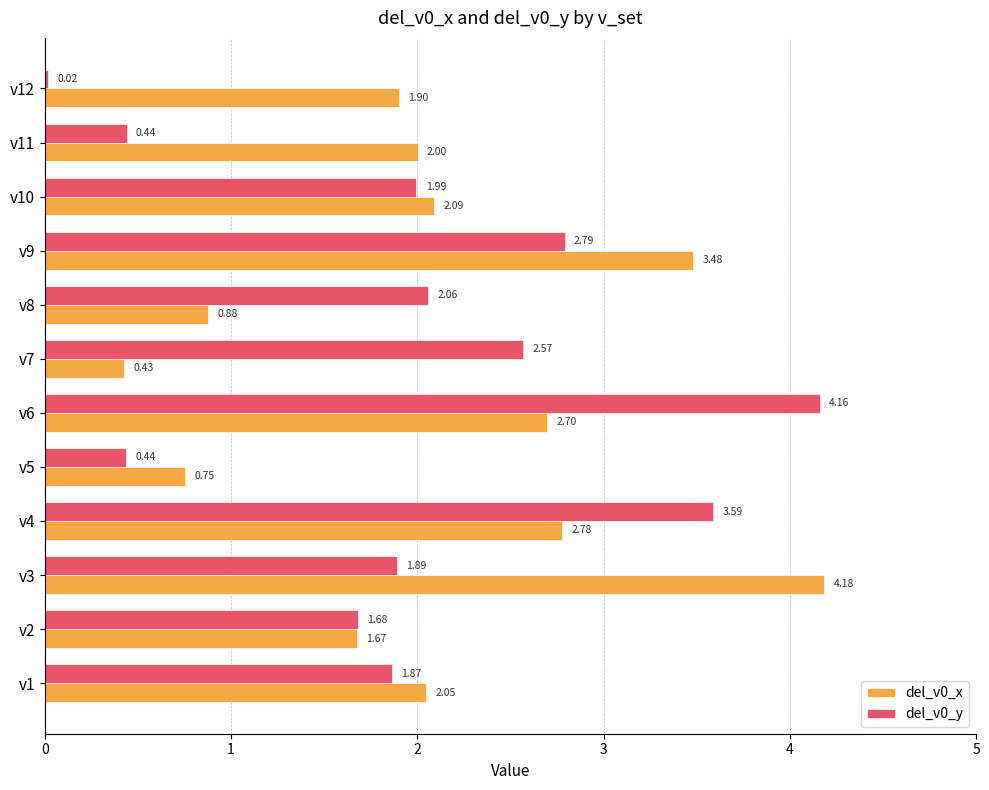

Rank the categories by del_v0_x value from lowest to highest.

v7, v5, v8, v2, v12, v11, v1, v10, v6, v4, v9, v3